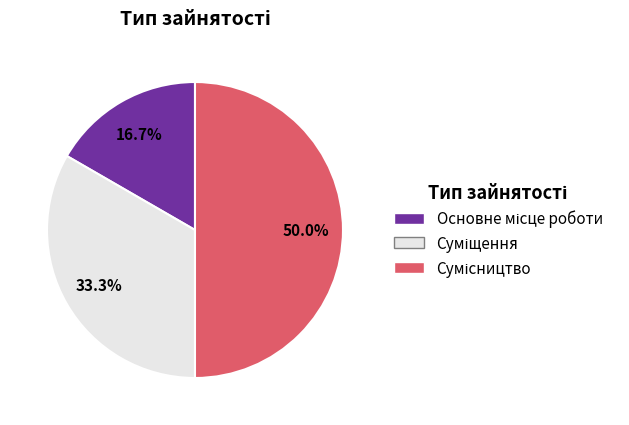

What is the total percentage of Суміщення and Сумісництво?

83.3%